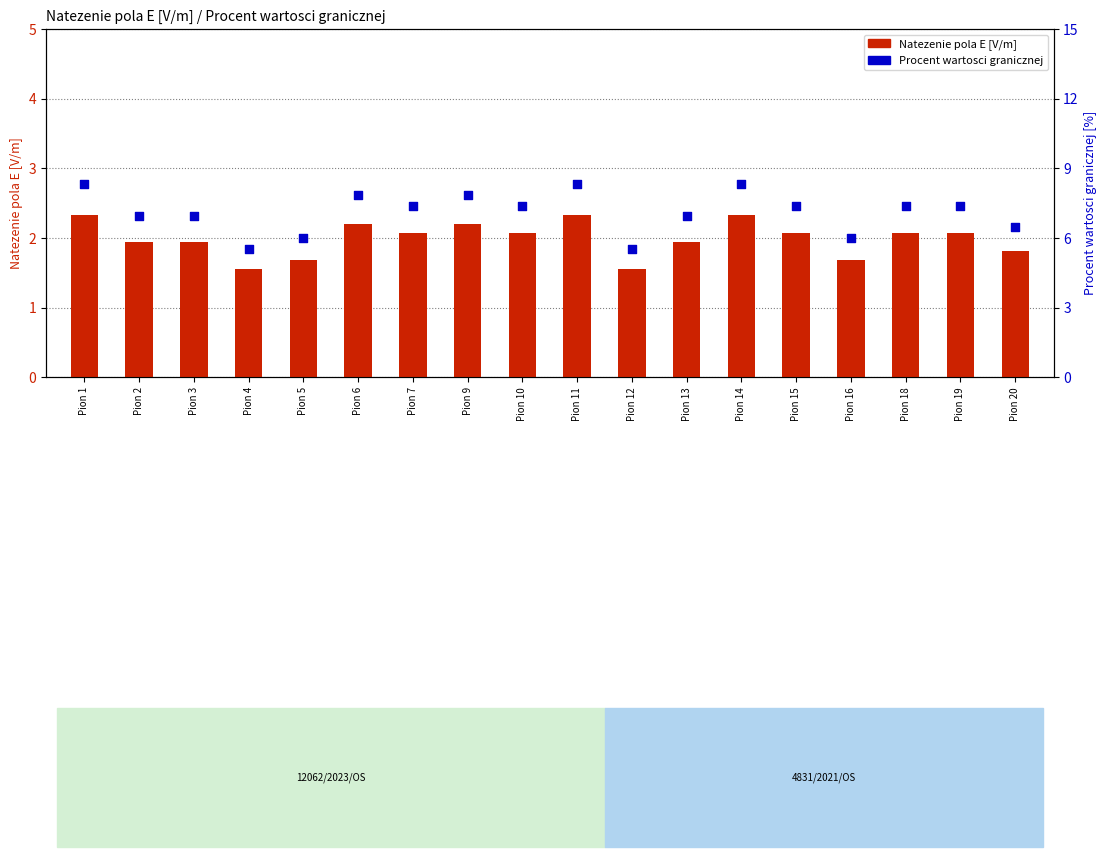

Which series contains the lowest Y value?

Natezenie pola E [V/m]